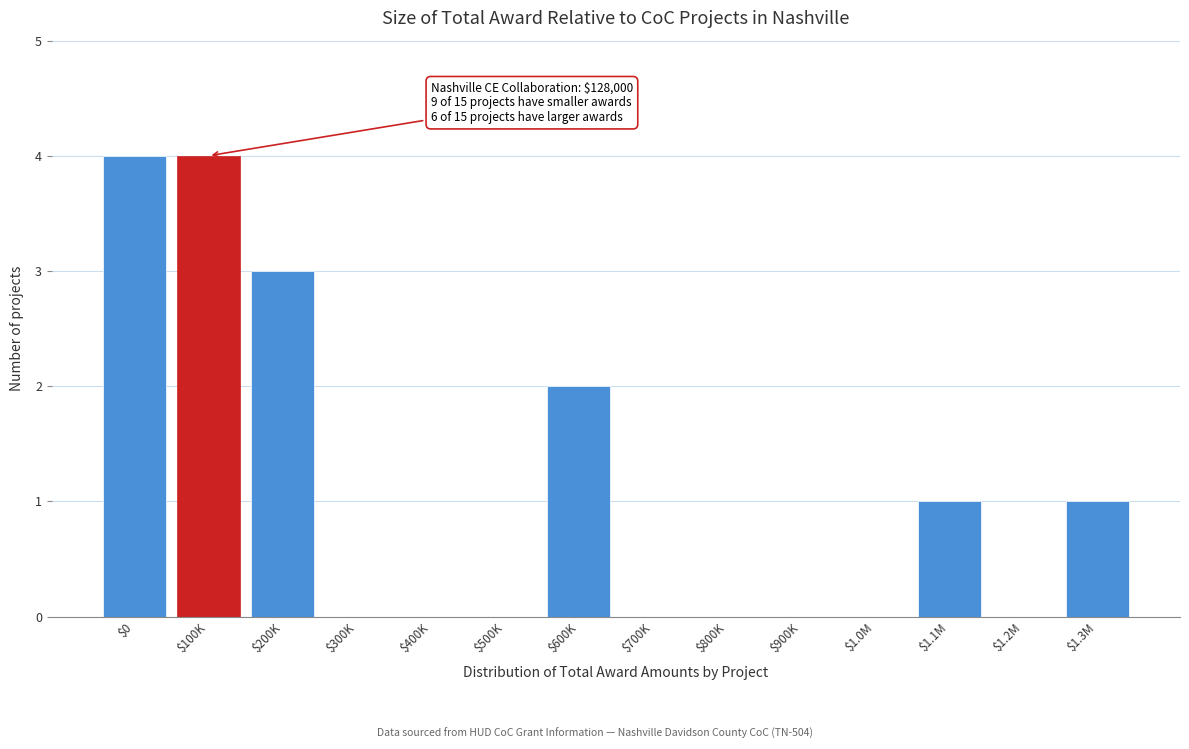

True or false: the data shows 4 at $200K.

False